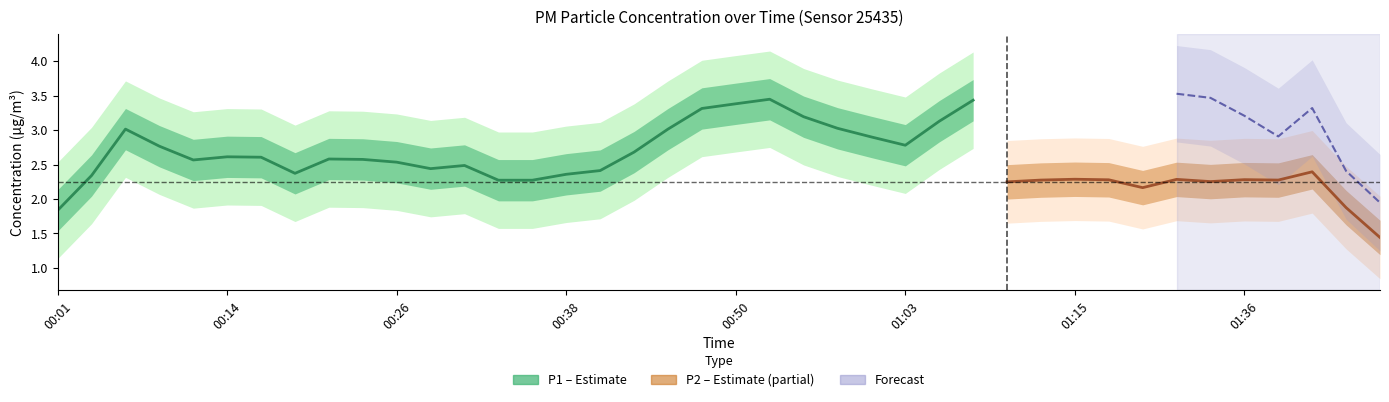

Does the chart display data point markers on the line(s)?

No